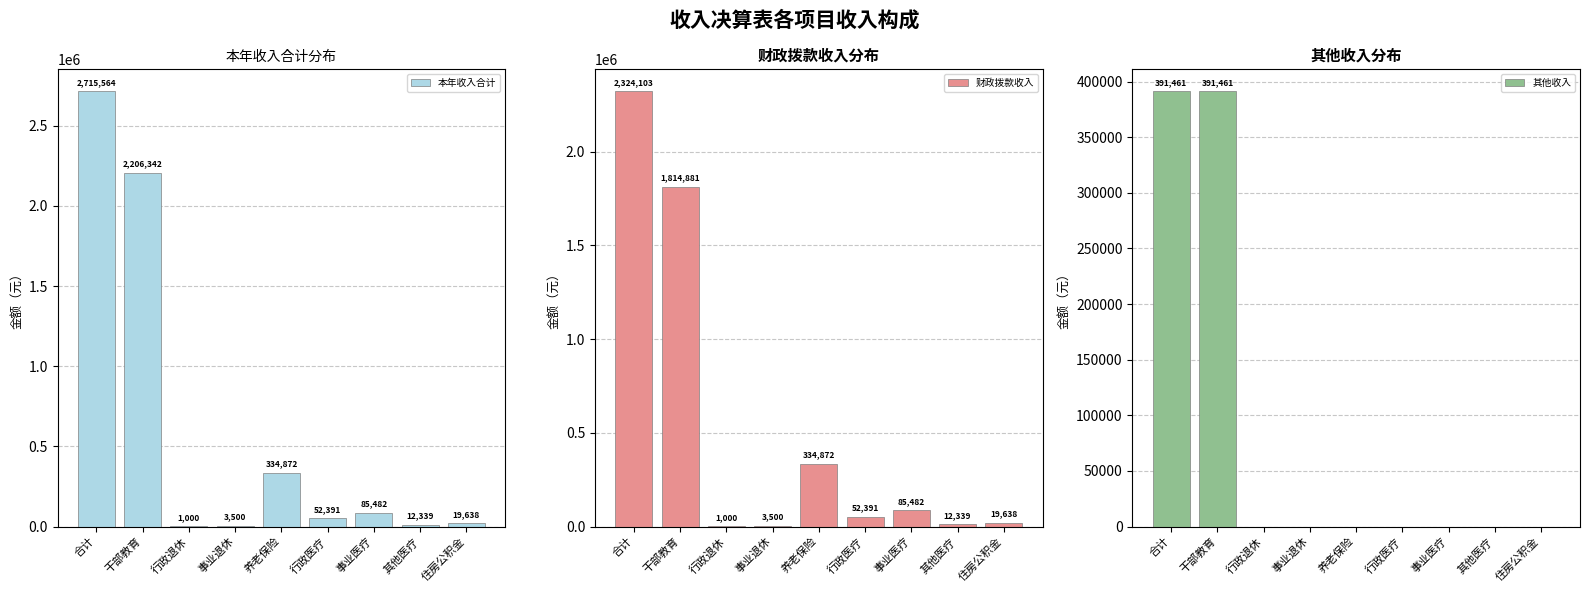

What is the label of the 3rd bar from the left?

行政退休